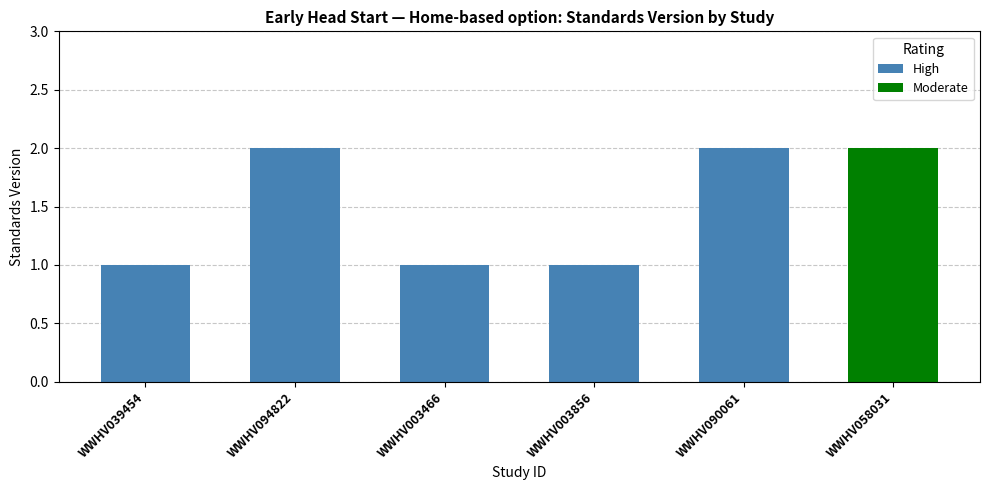

Rank the categories by value from lowest to highest.

WWHV039454, WWHV003466, WWHV003856, WWHV094822, WWHV090061, WWHV058031